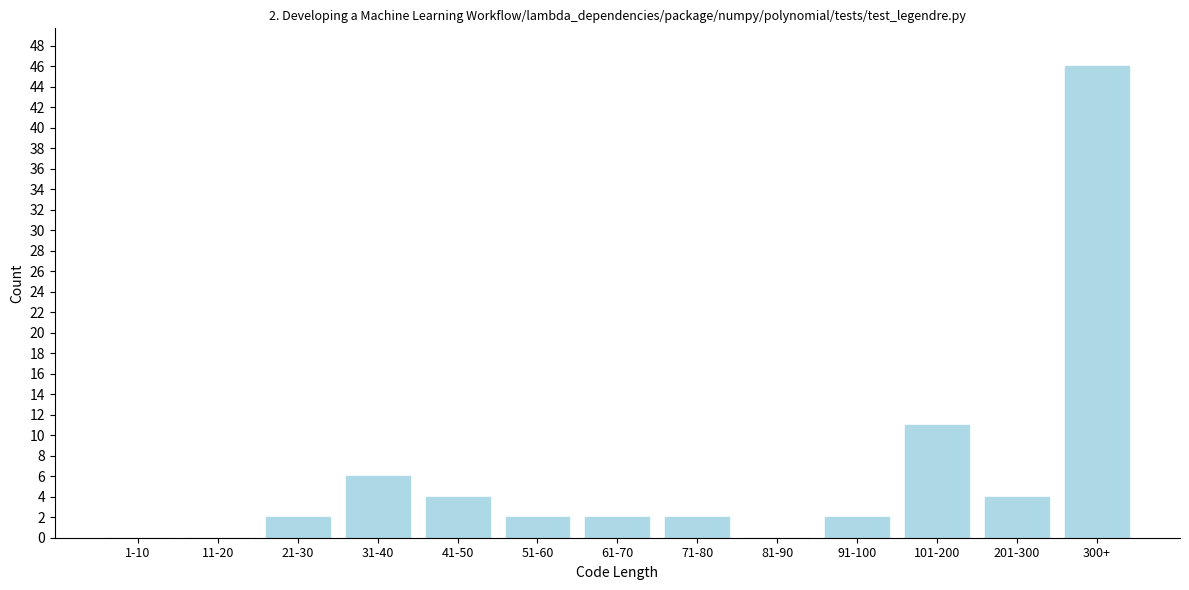

Reading left to right, transcribe all the data shown in this chart.

1-10=0	11-20=0	21-30=2	31-40=6	41-50=4	51-60=2	61-70=2	71-80=2	81-90=0	91-100=2	101-200=11	201-300=4	300+=46